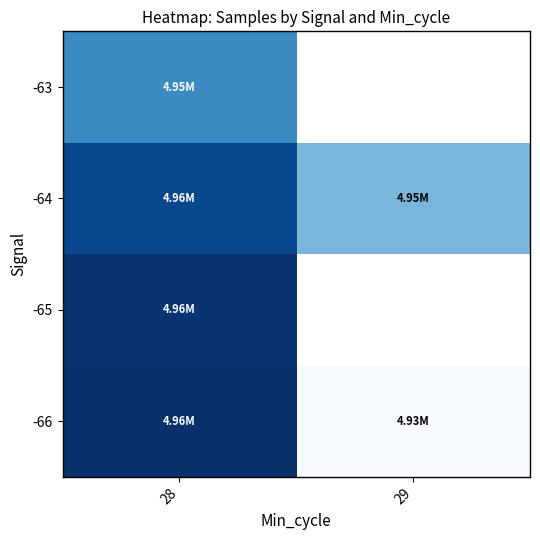

Which has a higher value, 28 or 29?

28